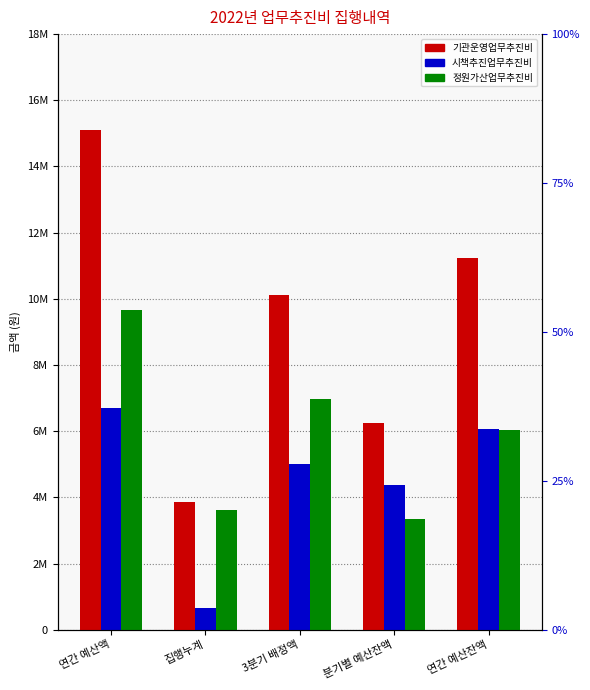

The 정원가산업무추진비 series shows 4082461 at 연간 예산액. True or false?

False